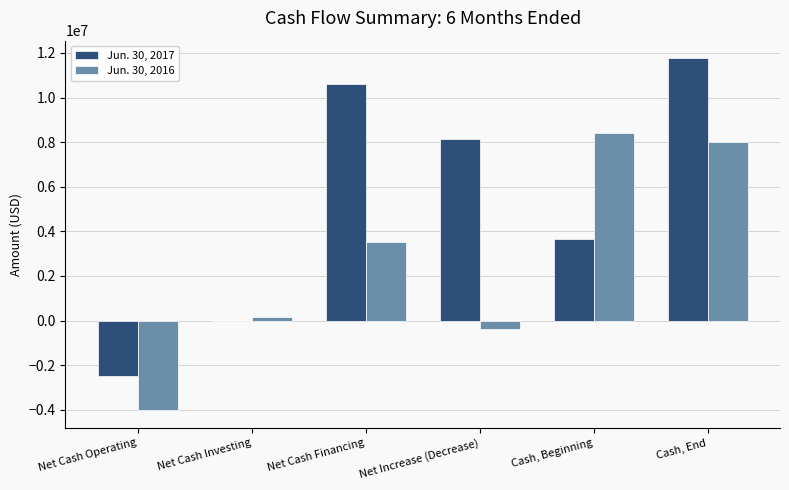

At which category is the sum across all series the highest?

Cash, End